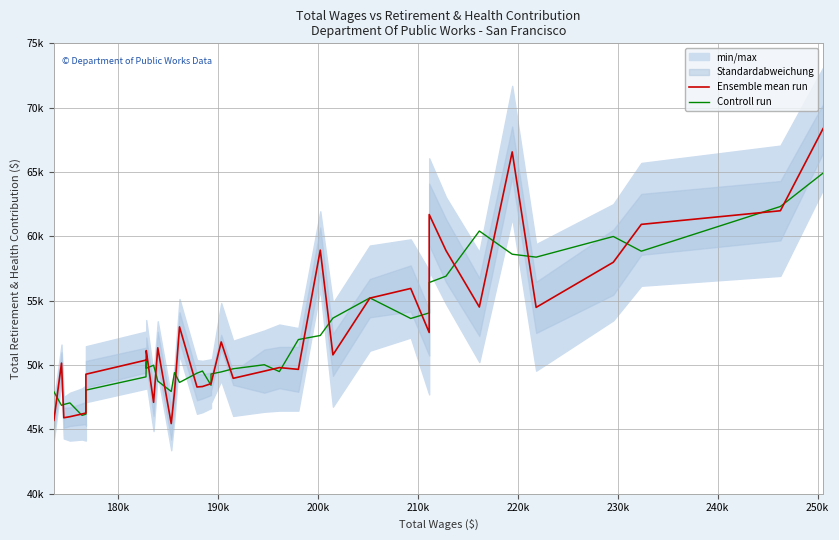

List the series in order of their peak value, highest first.

Ensemble mean run, Controll run